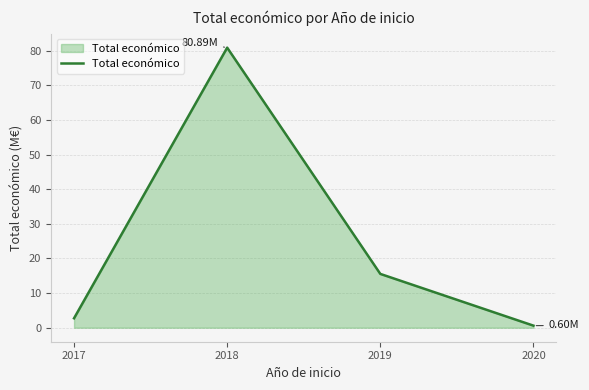

What is the sum of the values at 2019 and 2017?

18.3